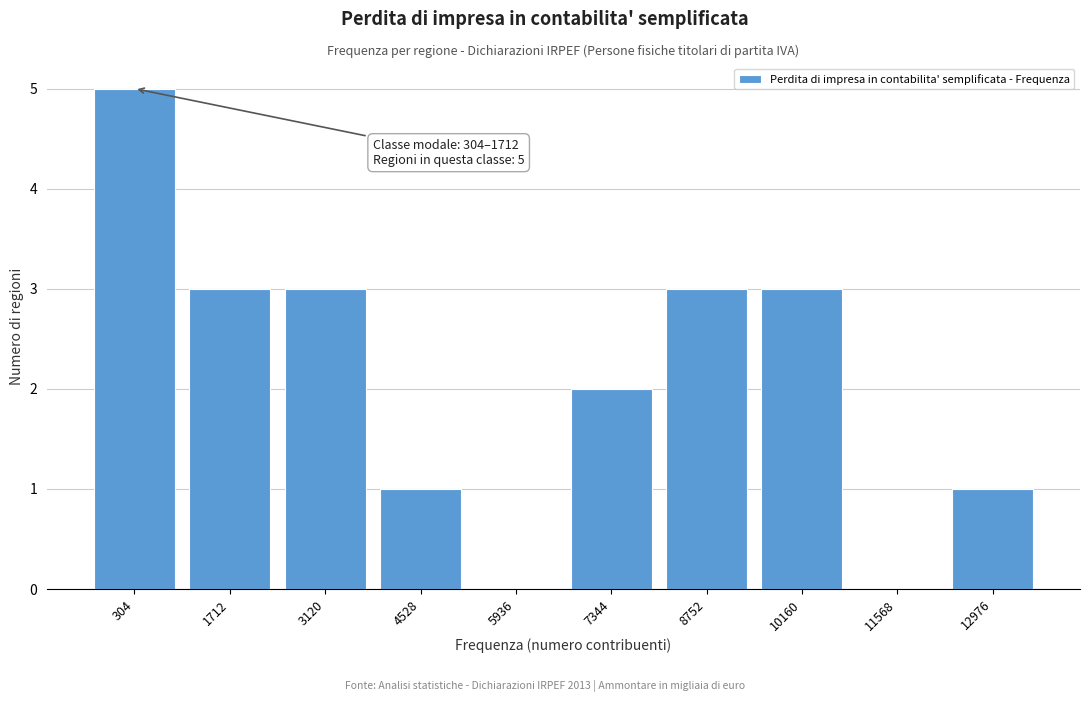

Reading left to right, transcribe all the data shown in this chart.

304=5	1712=3	3120=3	4528=1	5936=0	7344=2	8752=3	10160=3	11568=0	12976=1